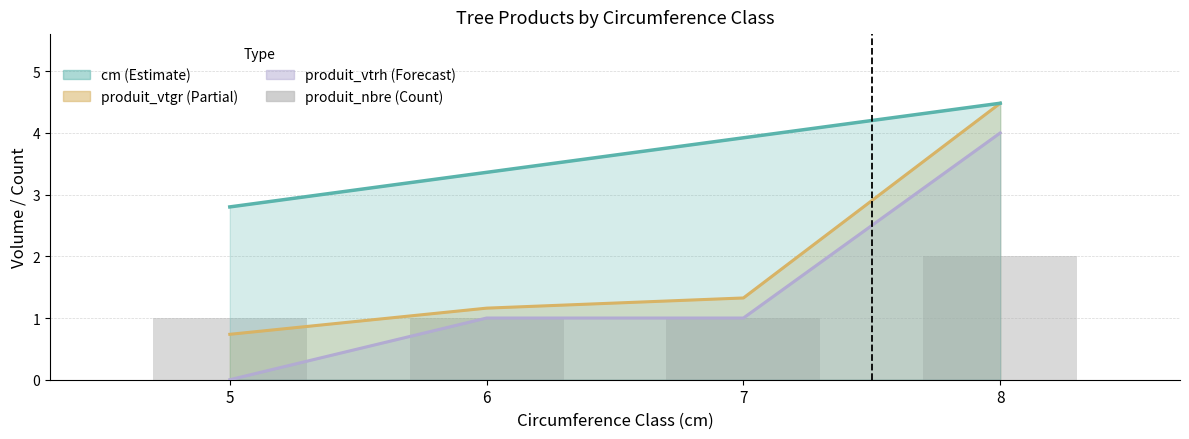

Is it true that the value at 5 is 0?

False